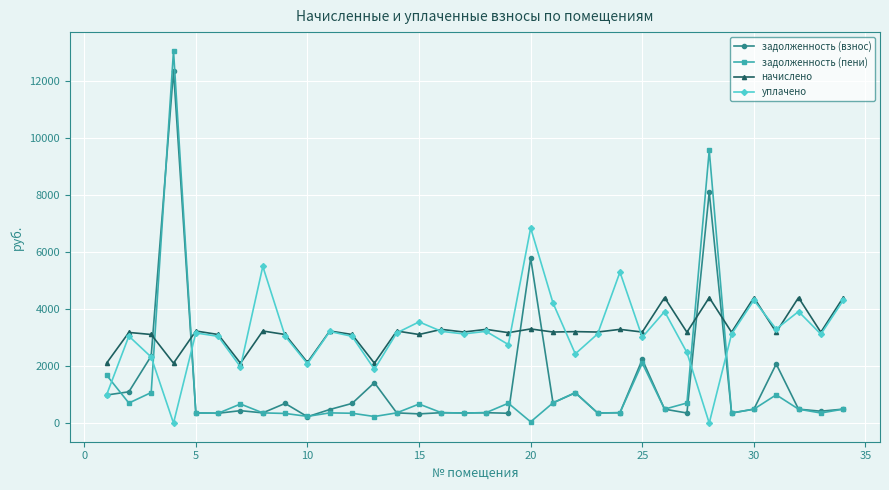

What is the difference between the maximum and minimum values in the уплачено series?

6849.6